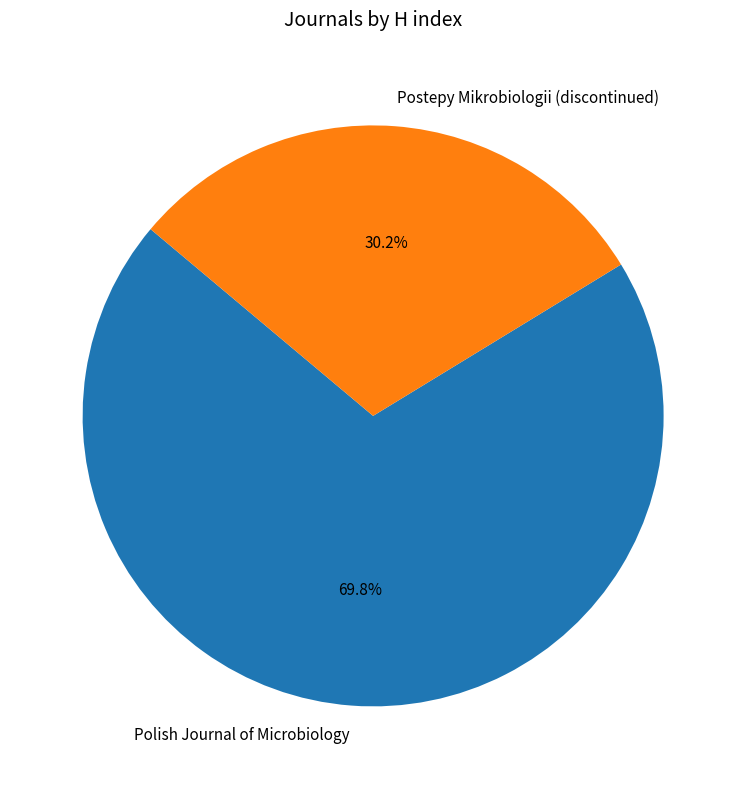

What percentage is the Postepy Mikrobiologii (discontinued) slice, to the nearest percent?

30%